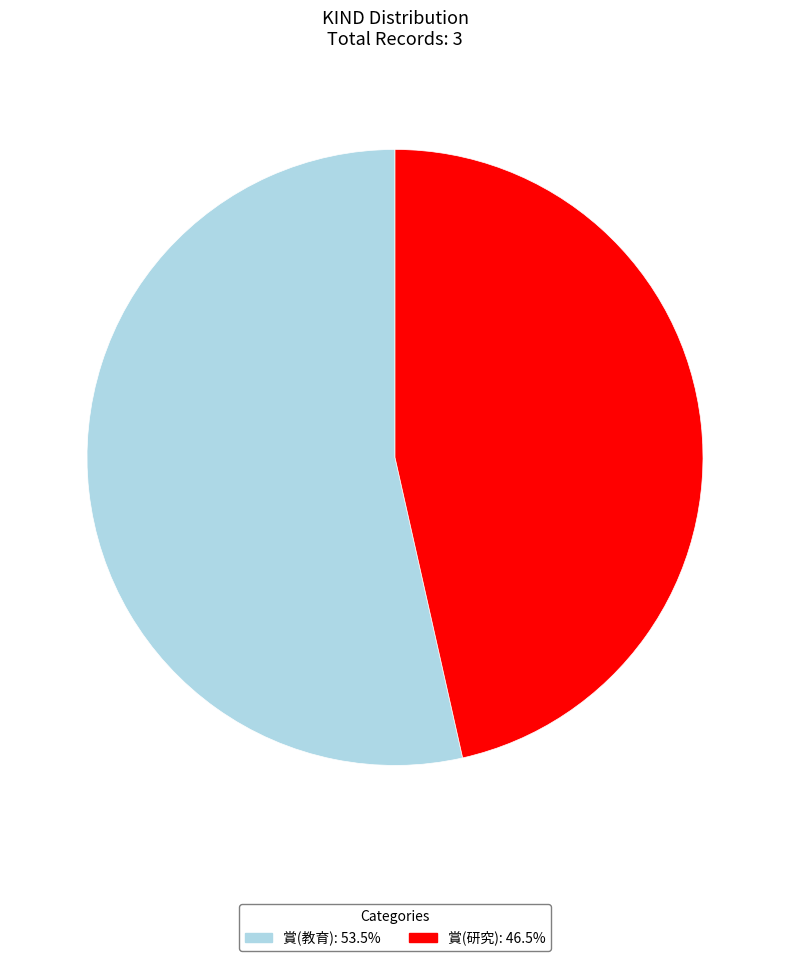

The 賞(研究) slice represents 46% of the pie. True or false?

True